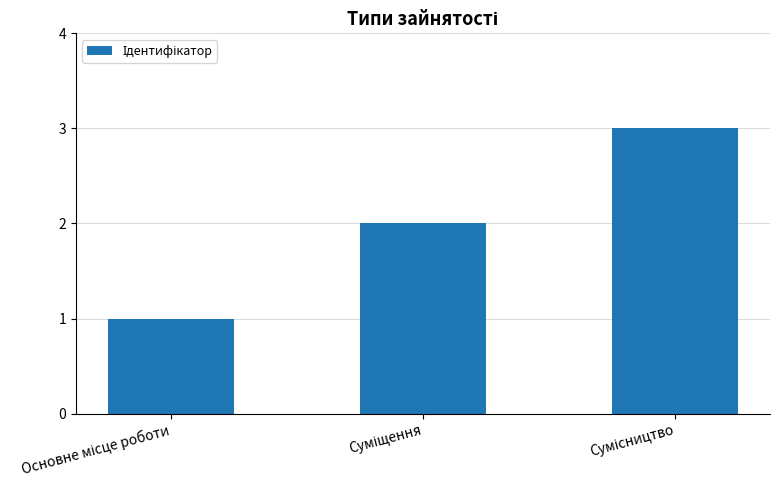

How many data points are less than 2?

1